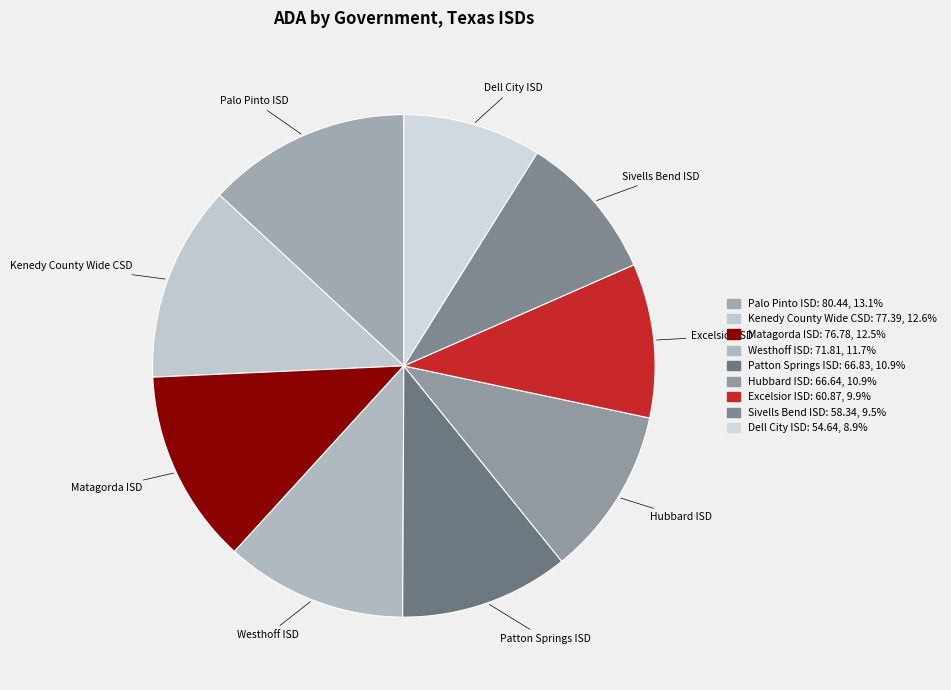

How many slices are in this pie chart?

9